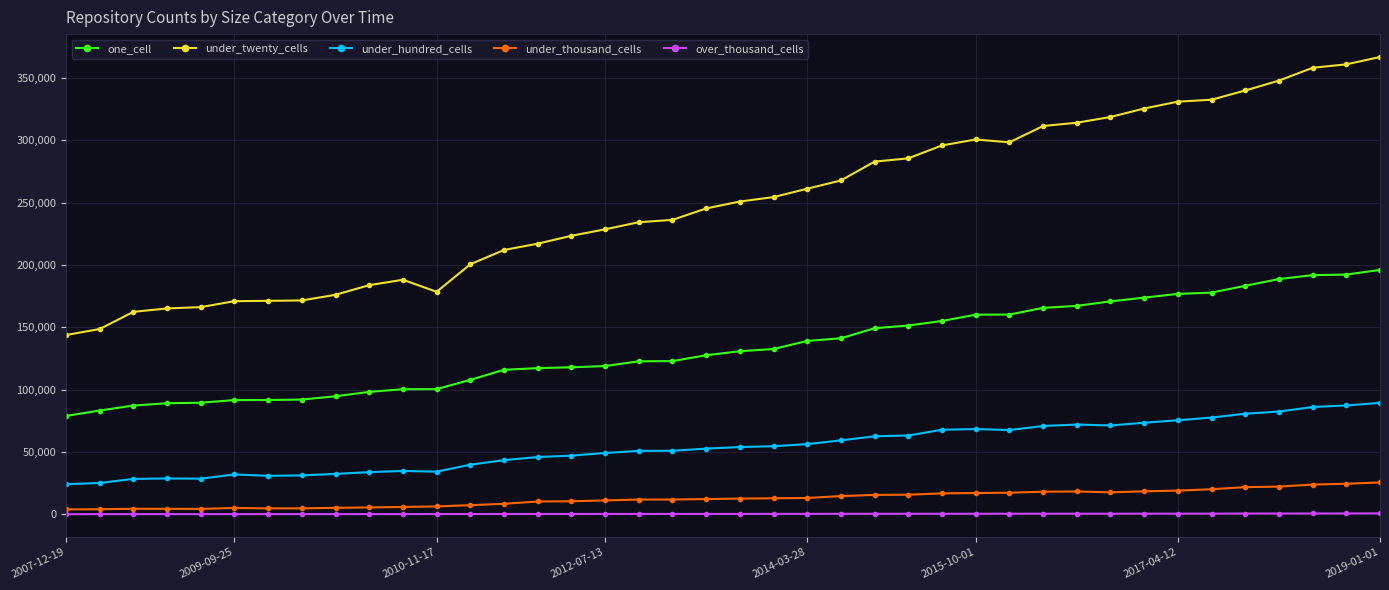

True or false: over_thousand_cells has more than 1 points higher than both neighbors.

True